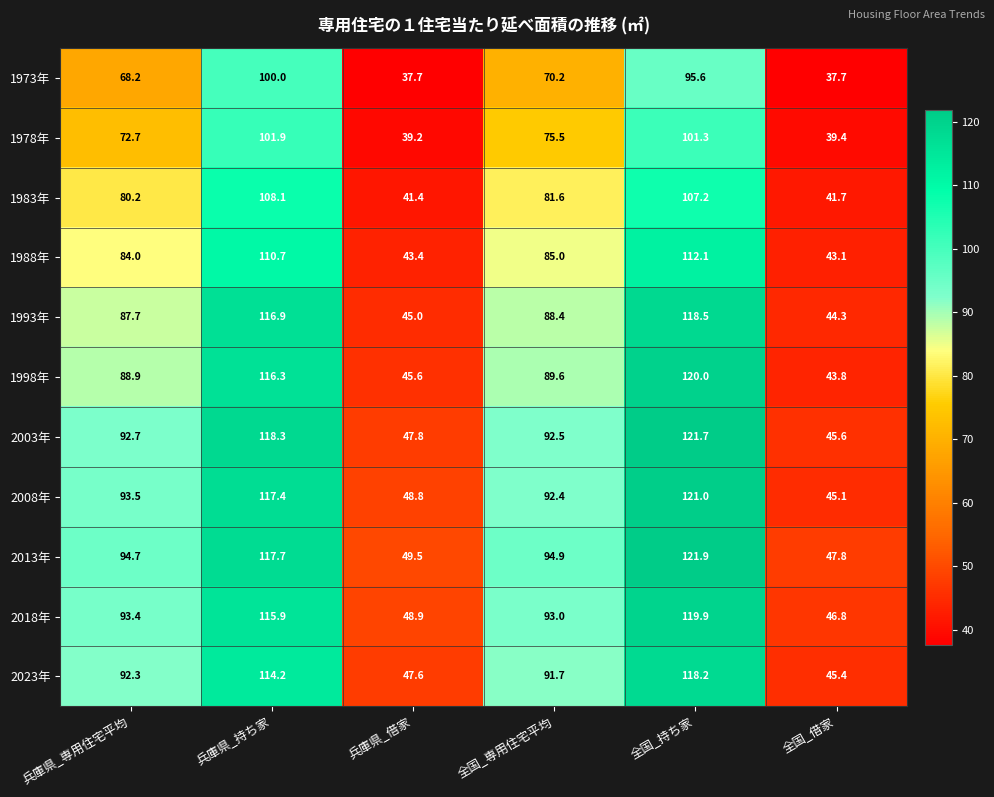

Which series has the largest total across all categories?

2013年